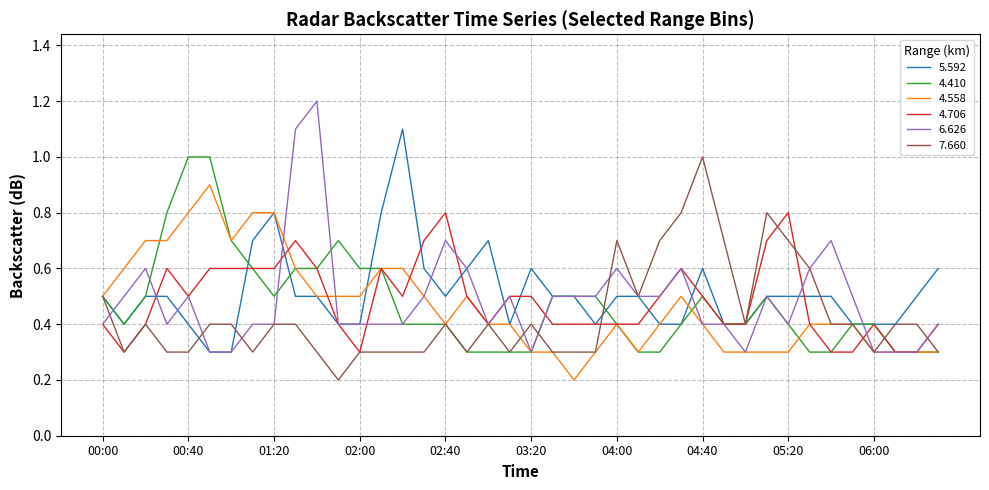

What is the lowest value of the 5.592 series?

0.3